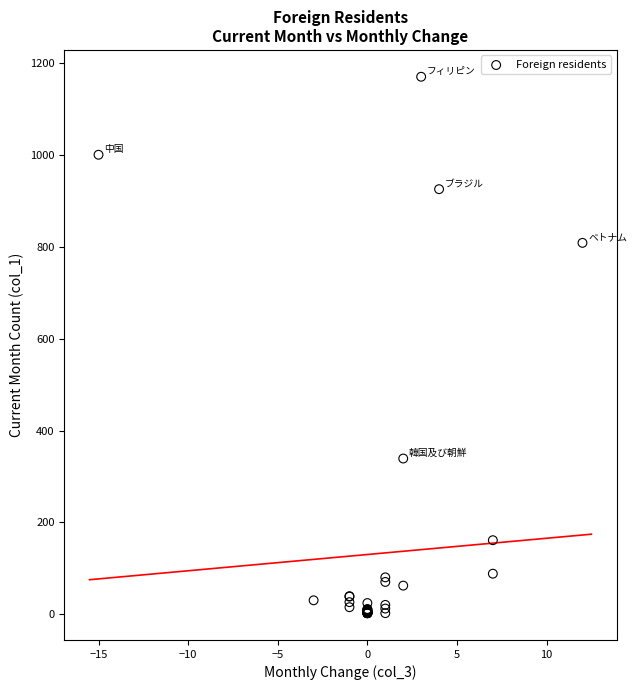

What Y value in the scatter plot is closest to 586?

809